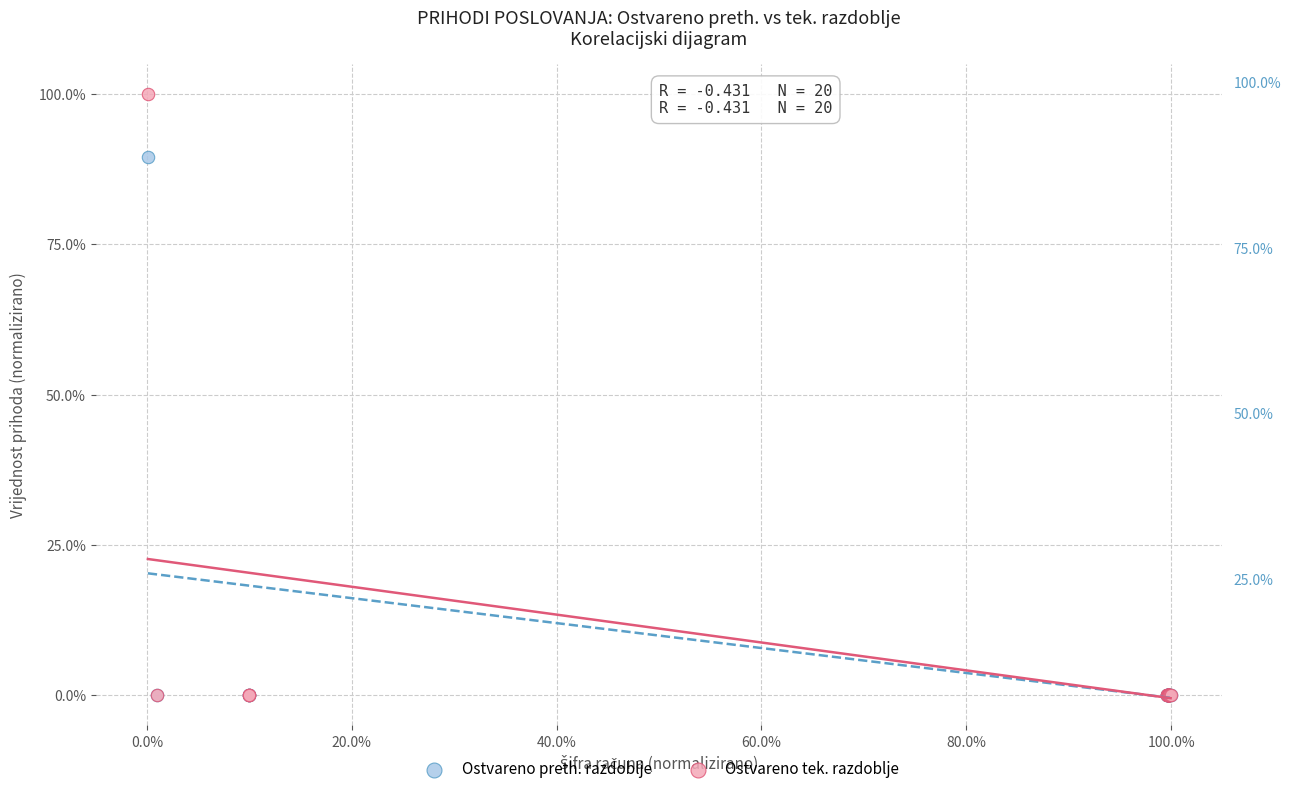

What are all the series names shown in the legend?

Ostvareno preth. razdoblje, Ostvareno tek. razdoblje